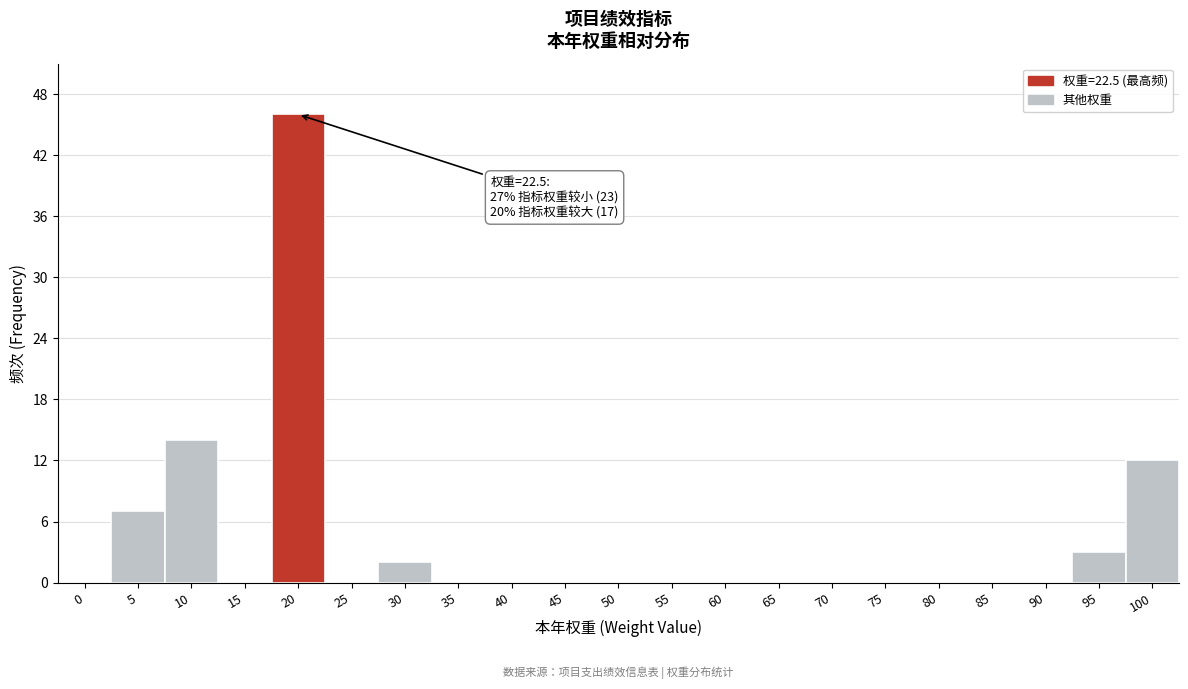

Reading left to right, extract all data points from this chart.

0=0	5=7	10=14	15=0	20=46	25=0	30=2	35=0	40=0	45=0	50=0	55=0	60=0	65=0	70=0	75=0	80=0	85=0	90=0	95=3	100=12